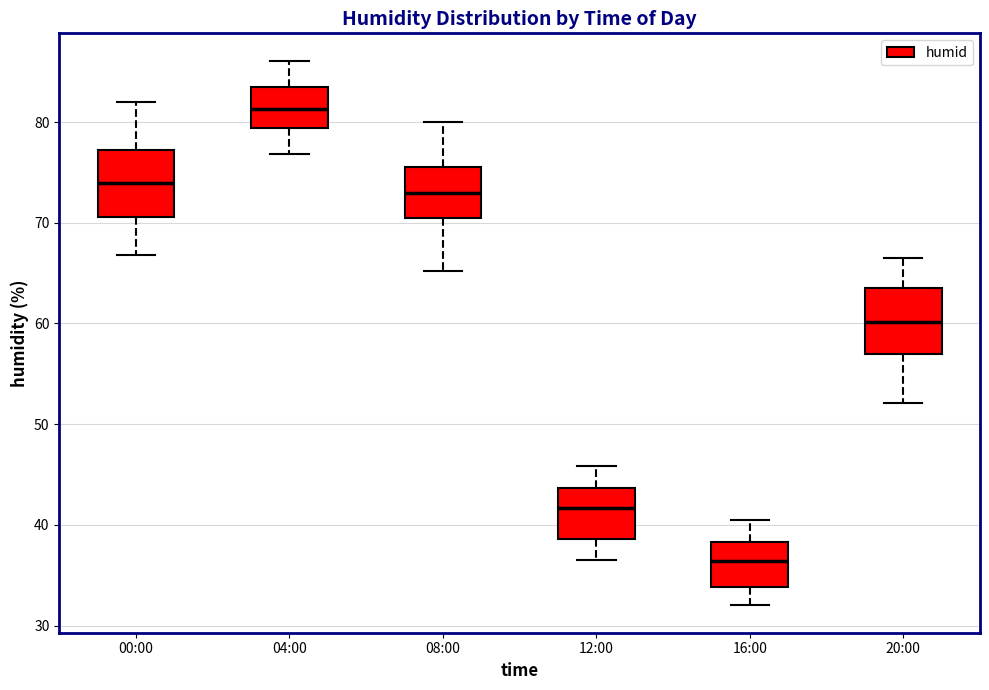

Reading left to right, read every box against the y-axis: the position of its median line, the range the box covers, and the ends of its whiskers. The values are not printed on the chart, so give them approximately, as read against the axis.

00:00: median 74, box 71 to 77, whiskers 67 to 82
04:00: median 81, box 79 to 84, whiskers 77 to 86
08:00: median 73, box 70 to 76, whiskers 65 to 80
12:00: median 42, box 39 to 44, whiskers 37 to 46
16:00: median 36, box 34 to 38, whiskers 32 to 41
20:00: median 60, box 57 to 64, whiskers 52 to 67